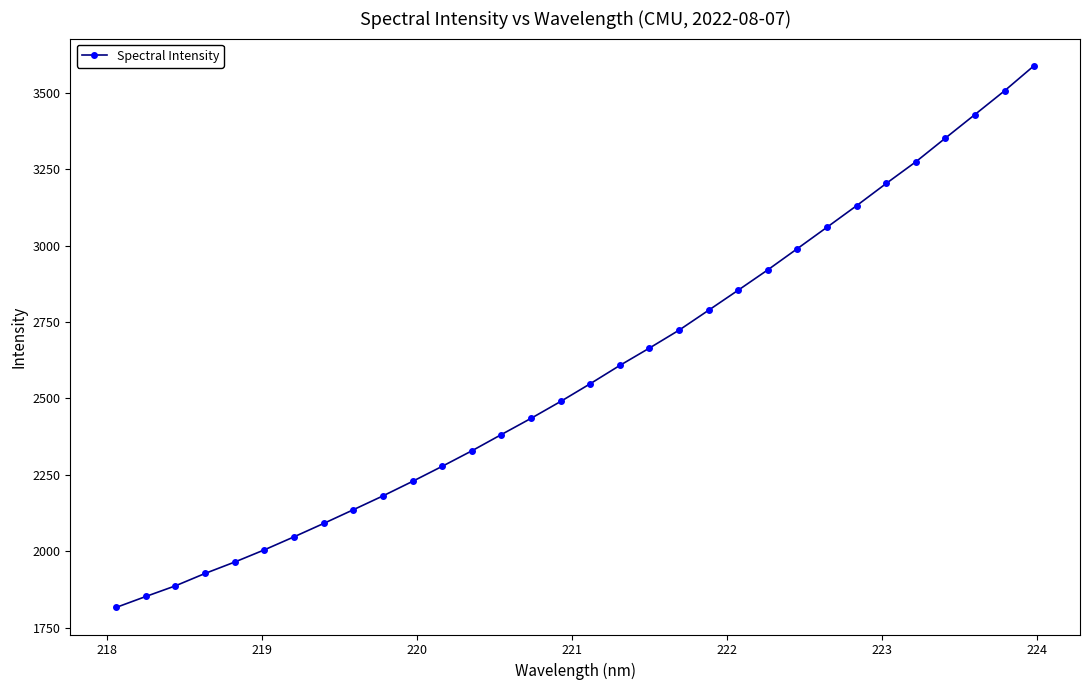

How many series are shown in this chart?

1